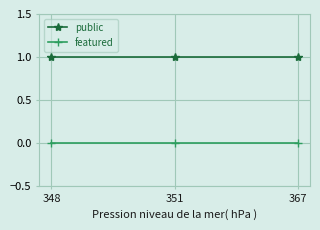

List the series in order of their peak value, lowest first.

featured, public